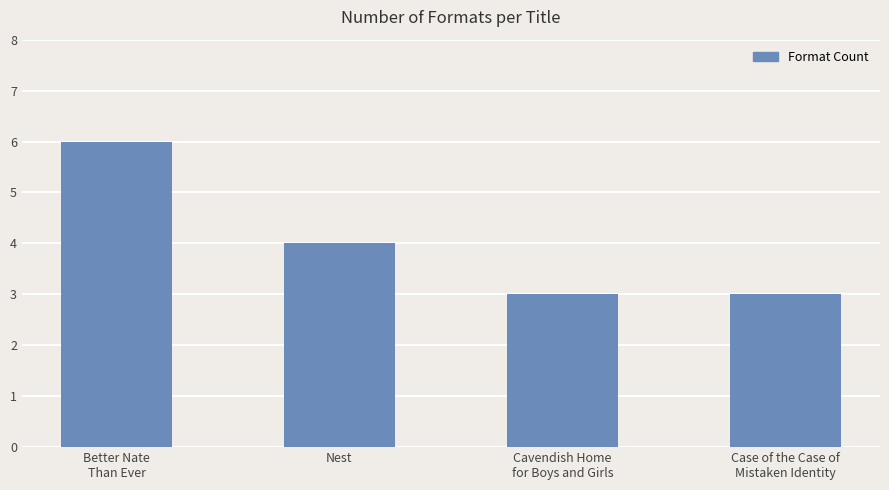

What is the label of the 1st bar from the left?

Better Nate
Than Ever